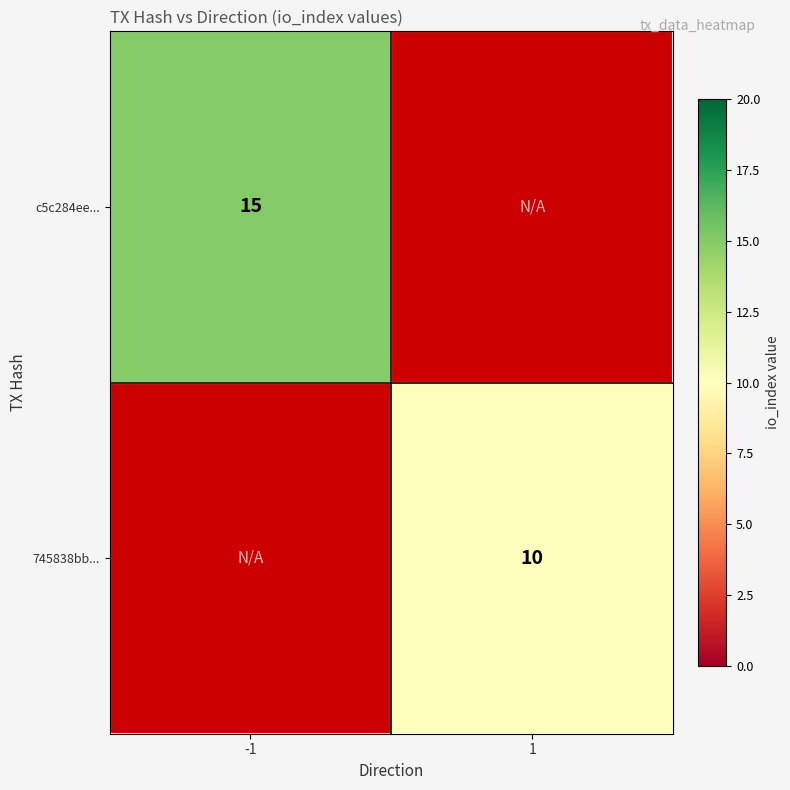

The value of 745838bb... at 1 is 10. True or false?

True